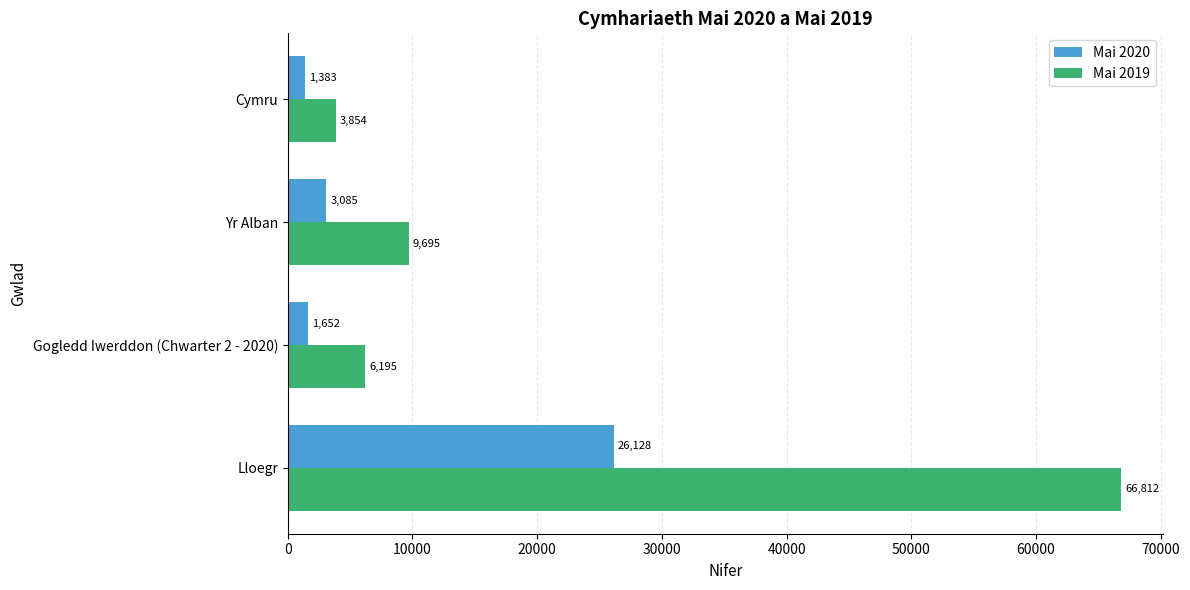

Which series has the largest total across all categories?

Mai 2019